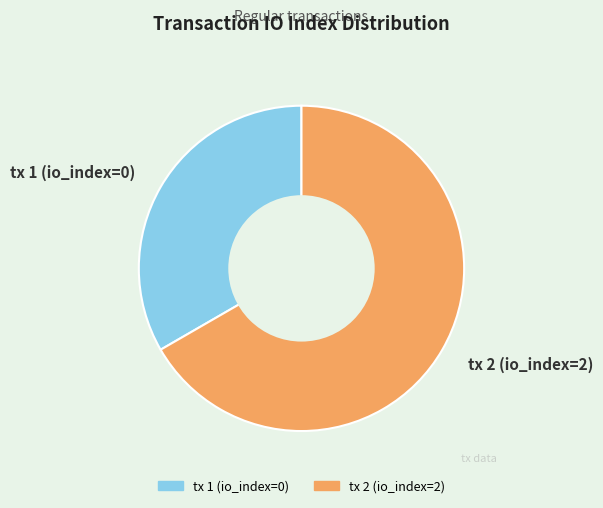

Between tx 1 (io_index=0) and tx 2 (io_index=2), which is larger?

tx 2 (io_index=2)